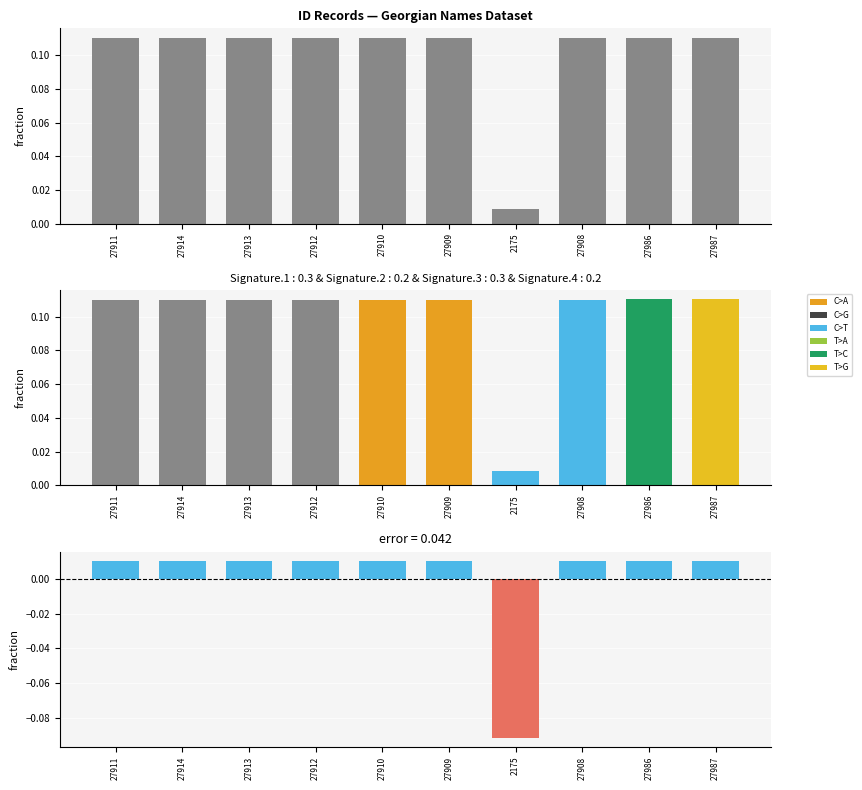

Which has a higher value, 27909 or 27910?

27910